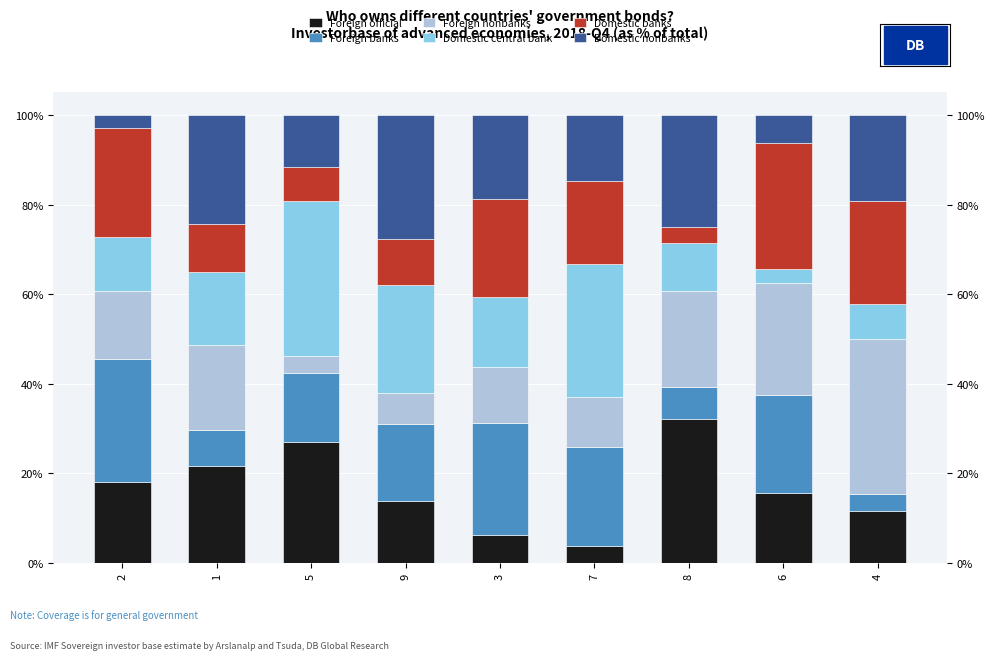

At 5, list the series in order from largest to smallest.

Domestic central bank, Foreign official, Foreign banks, Domestic nonbanks, Domestic banks, Foreign nonbanks